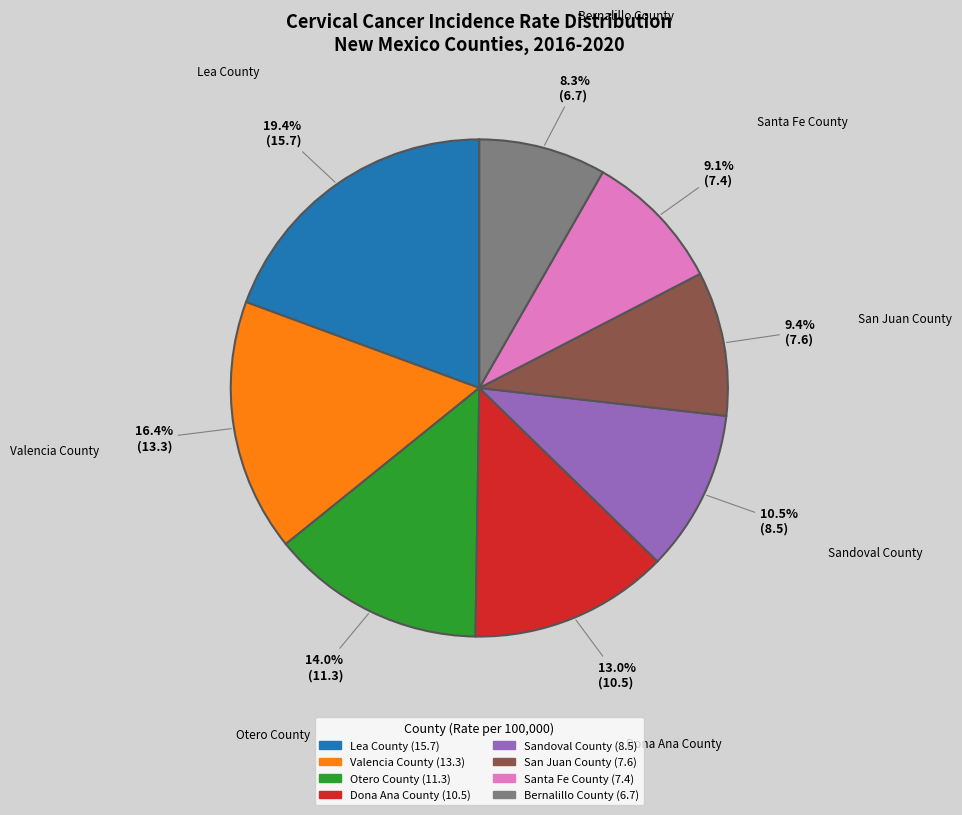

Which slice is the smallest?

Bernalillo County